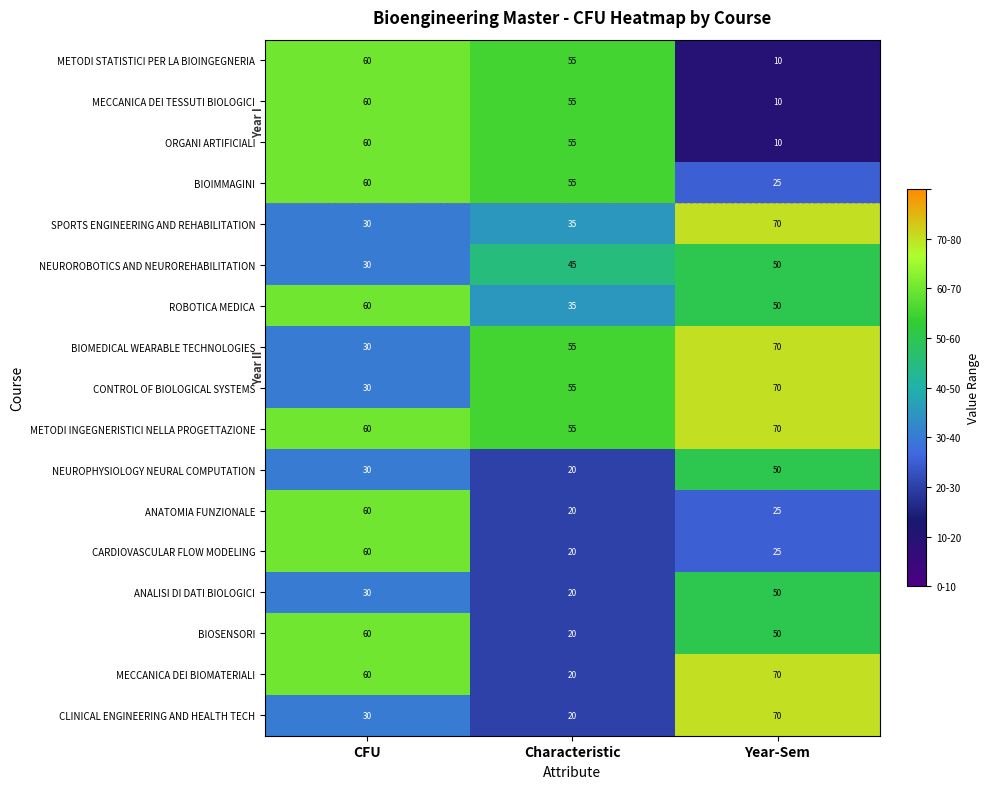

True or false: CONTROL OF BIOLOGICAL SYSTEMS has a value of 99 at Characteristic.

False